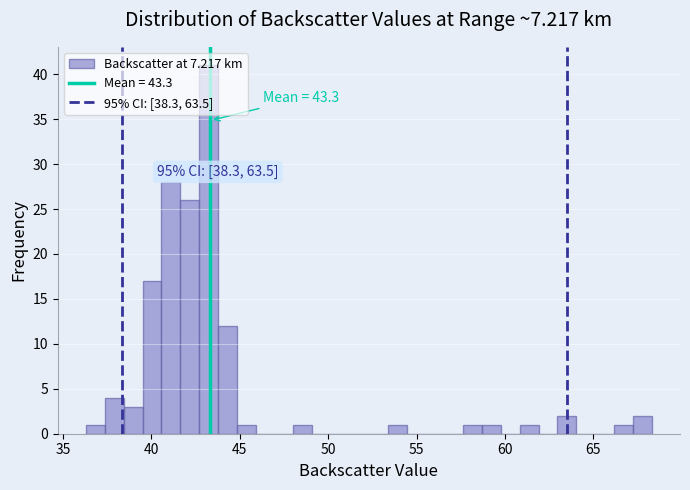

Around what value on the x-axis is the tallest bar? Give the approximate position of its centre, as read against the axis.

43.0